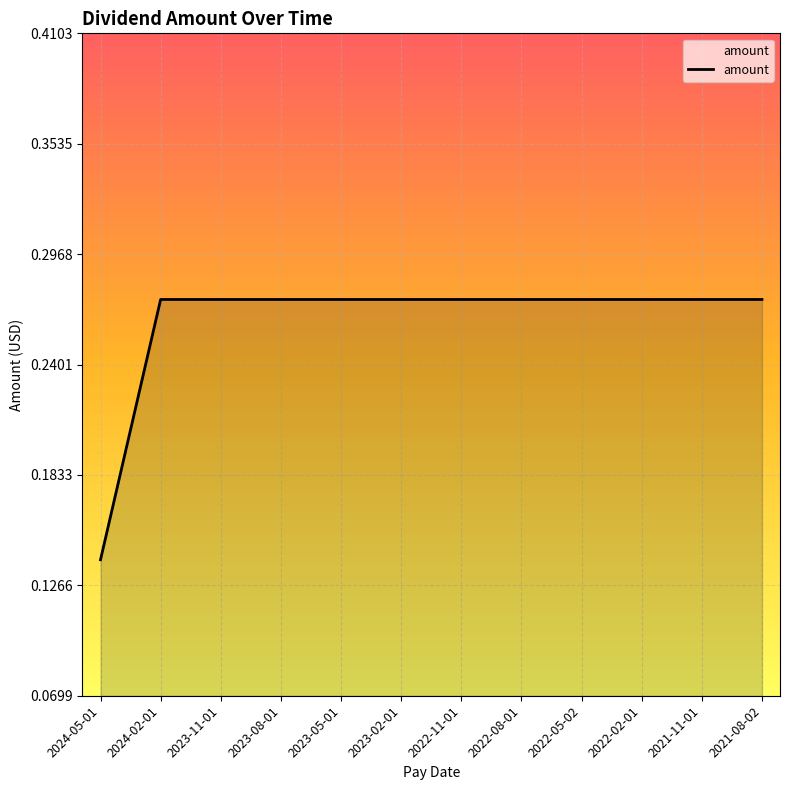

What is the sum of the values at 2022-08-01 and 2023-08-01?

0.5